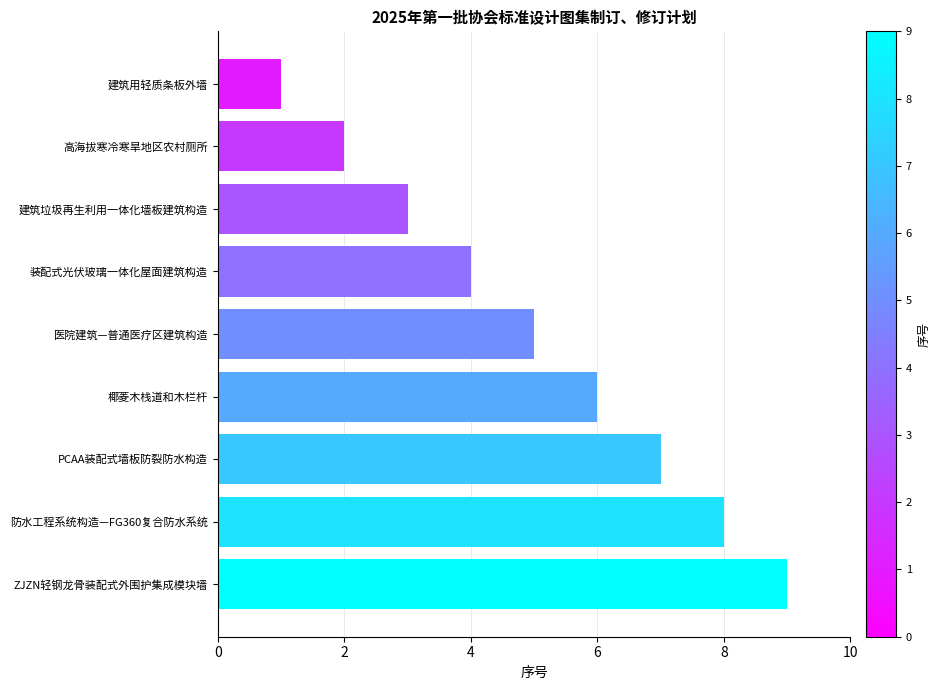

Rank the categories by value from lowest to highest.

建筑用轻质条板外墙, 高海拔寒冷寒旱地区农村厕所, 建筑垃圾再生利用一体化墙板建筑构造, 装配式光伏玻璃一体化屋面建筑构造, 医院建筑—普通医疗区建筑构造, 椰菱木栈道和木栏杆, PCAA装配式墙板防裂防水构造, 防水工程系统构造—FG360复合防水系统, ZJZN轻钢龙骨装配式外围护集成模块墙